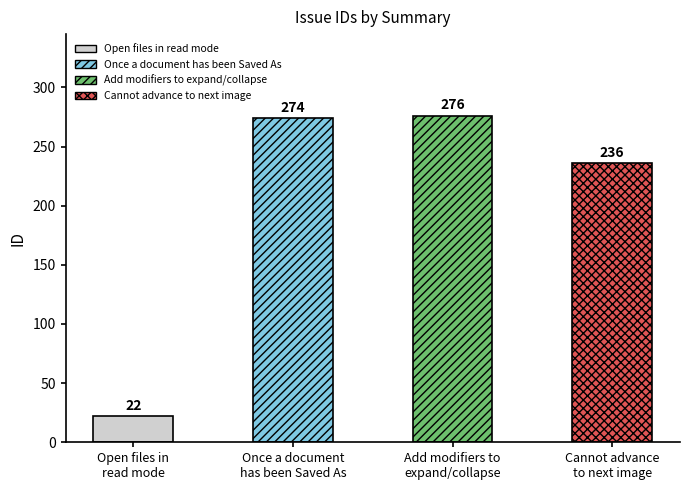

Reading right to left, what are all the values shown in this chart?

236	276	274	22